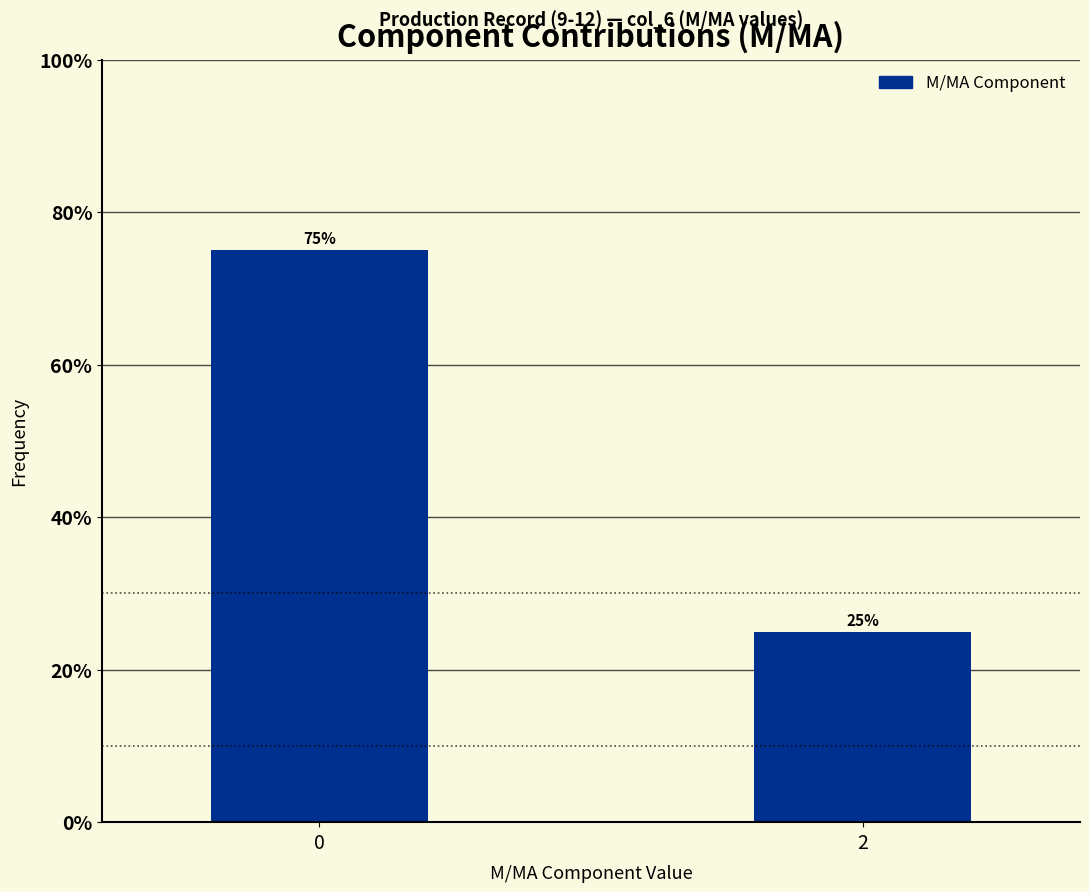

Reading left to right, what are all the values shown in this chart?

0=75	2=25